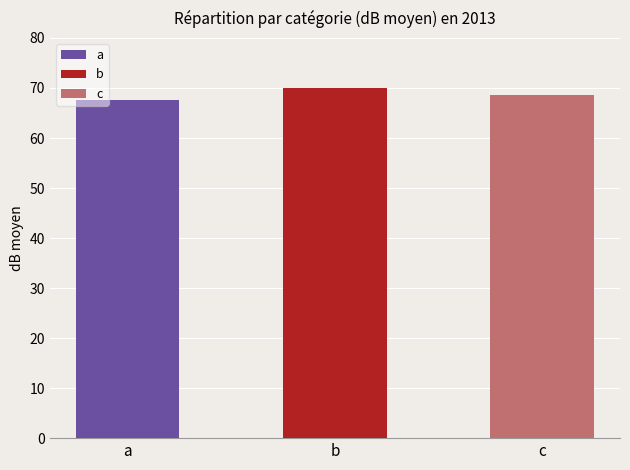

Is it true that the value at b is 70?

True